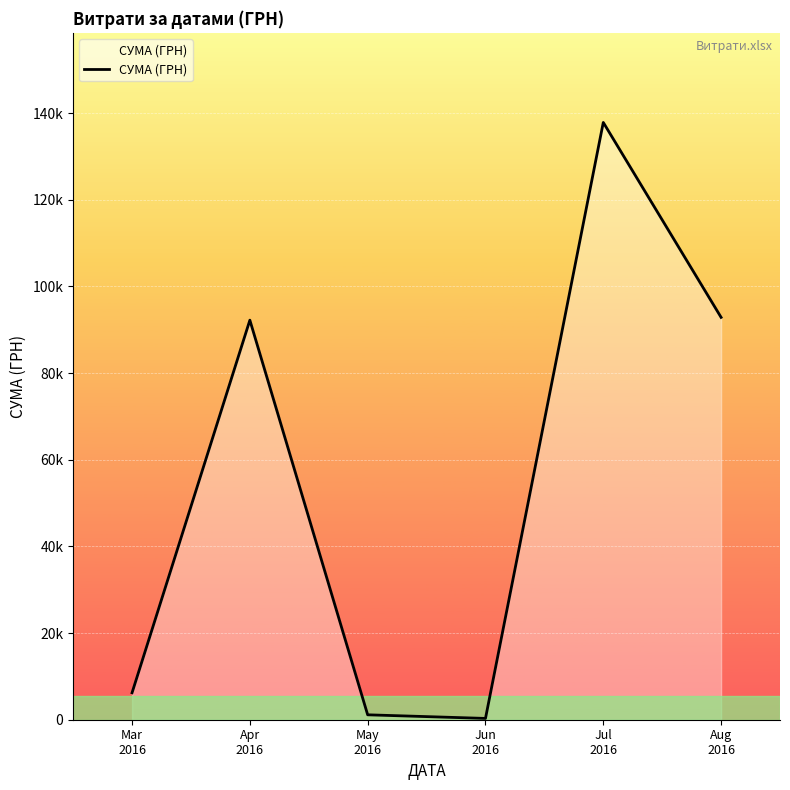

At which label is the value closest to 69071?

Apr
2016